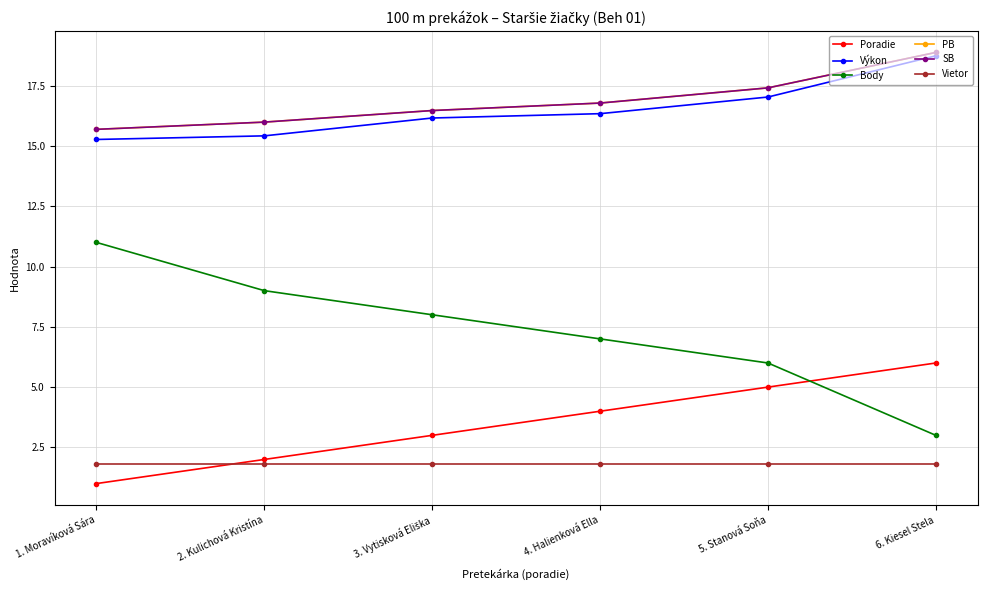

The value of PB at 1. Moravíková Sára is 15.7. True or false?

True